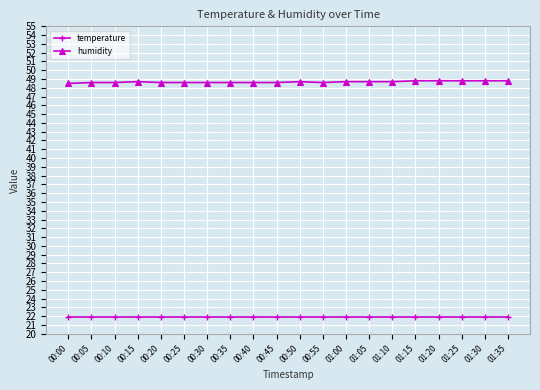

Rank the series by their maximum value, from highest to lowest.

humidity, temperature